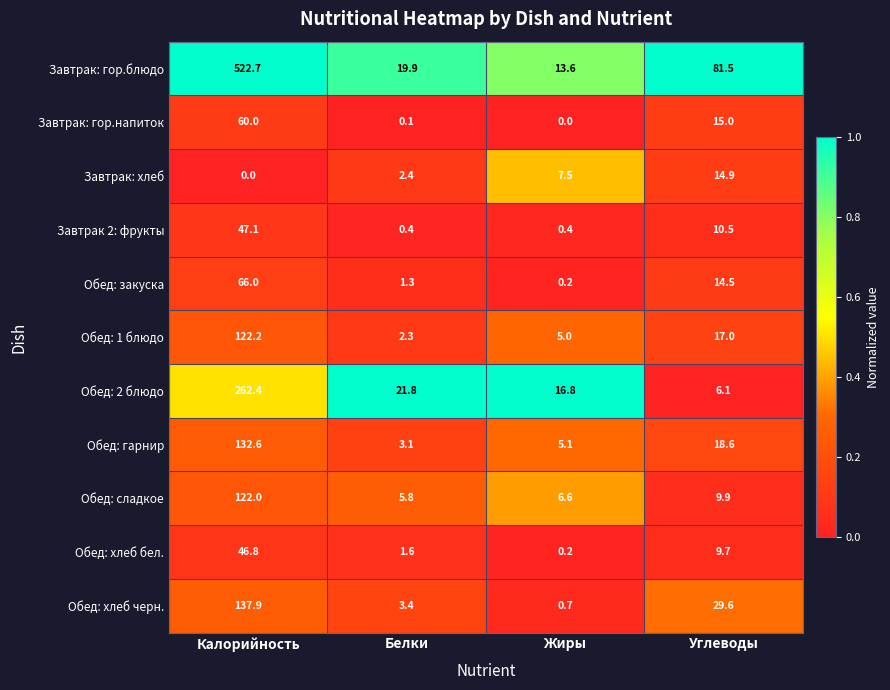

What is the maximum value for Обед: гарнир?

132.6